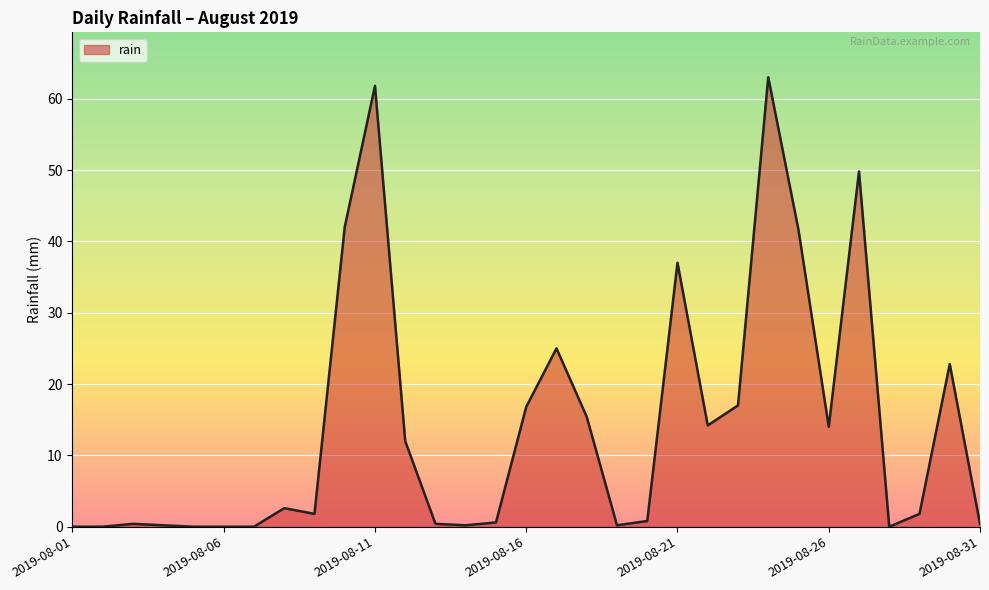

What is the value of the 21st point from the left?

37.0